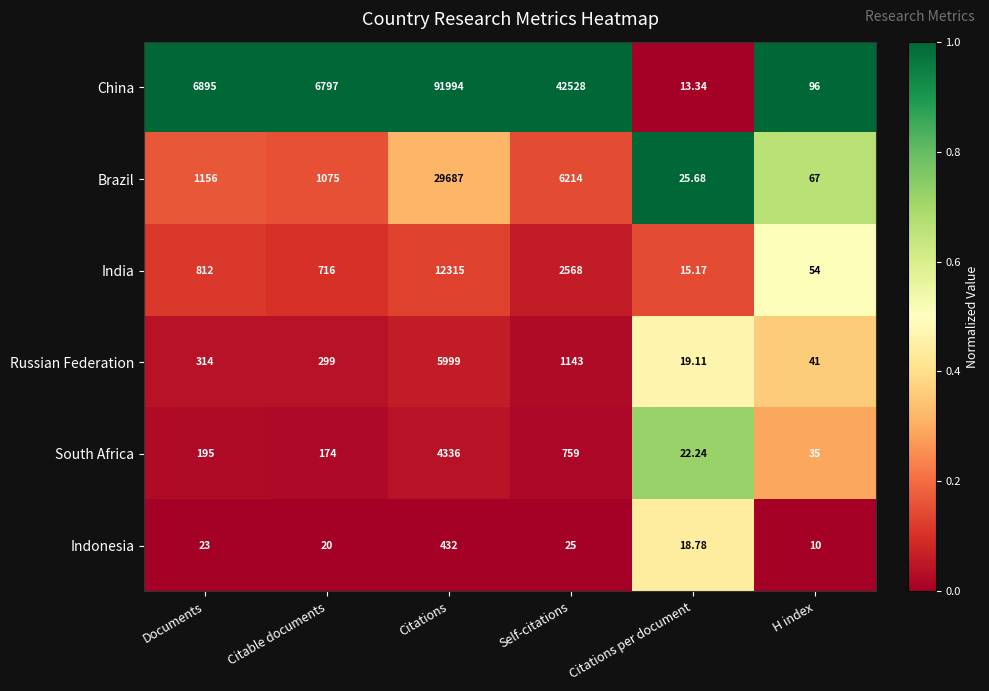

List the series in order of their peak value, highest first.

China, Brazil, India, Russian Federation, South Africa, Indonesia